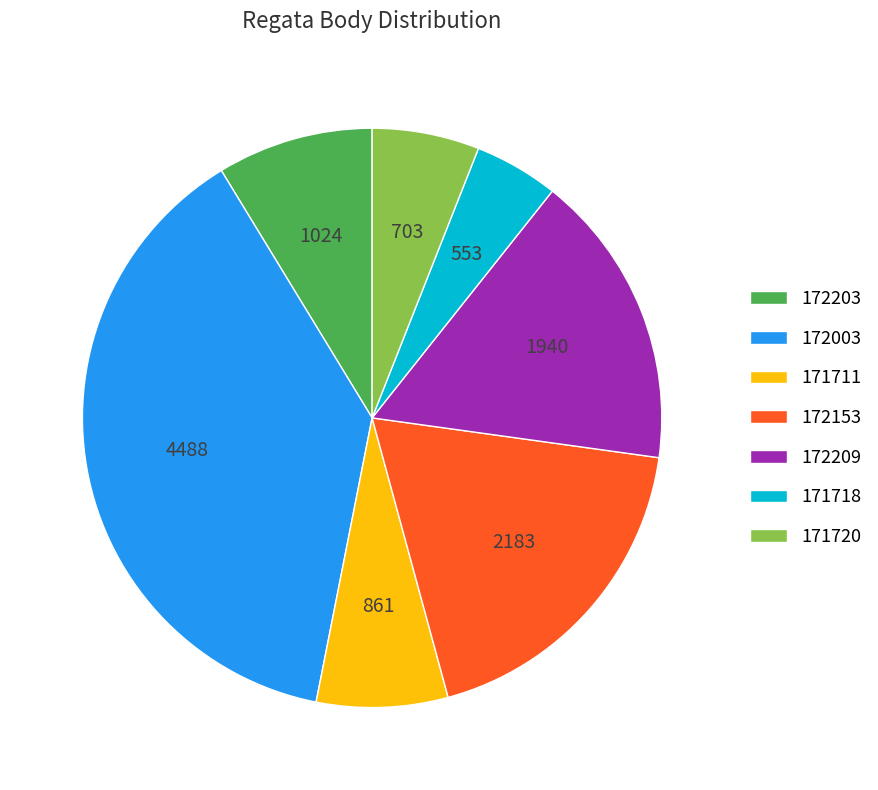

What is the smallest slice in the pie chart?

171718